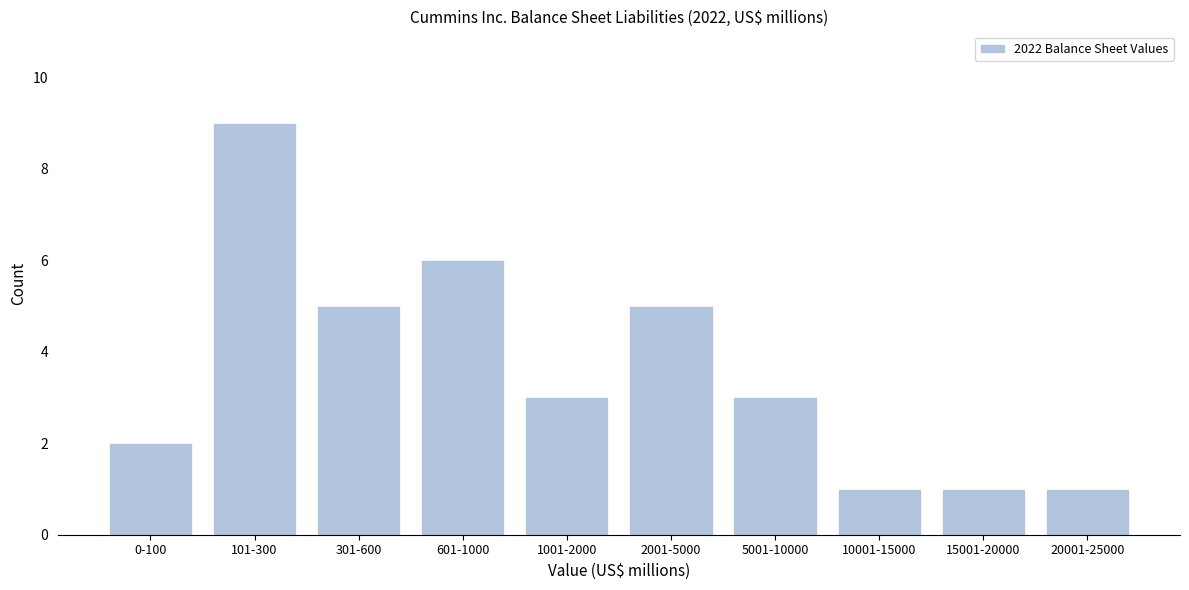

Reading right to left, transcribe all the data shown in this chart.

20001-25000=1	15001-20000=1	10001-15000=1	5001-10000=3	2001-5000=5	1001-2000=3	601-1000=6	301-600=5	101-300=9	0-100=2